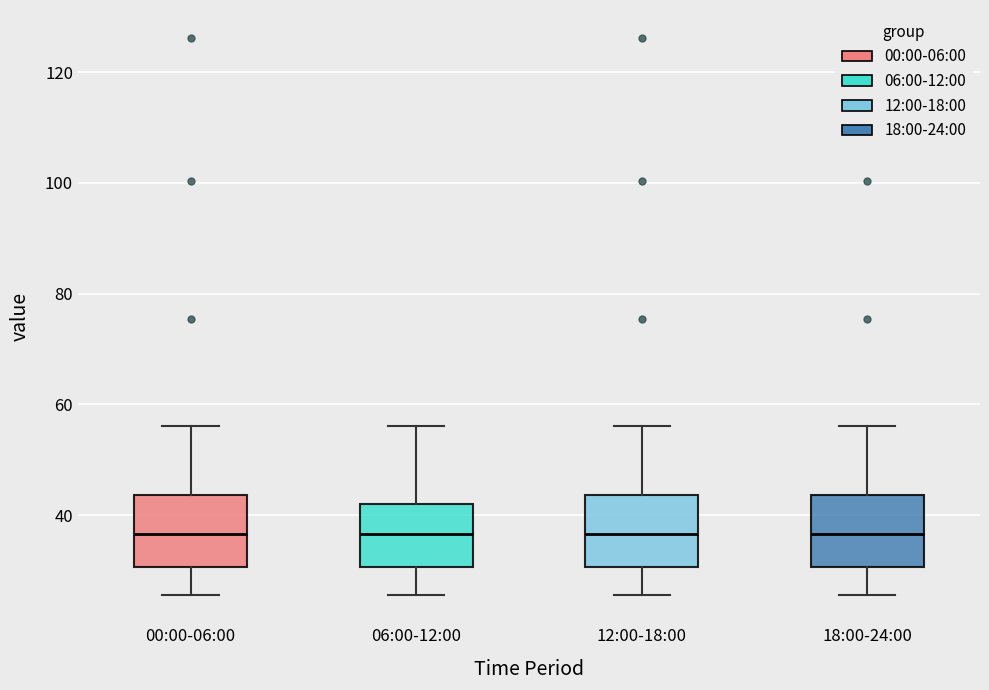

Where does the median line of the box for 06:00-12:00 sit on the y-axis? The values are not printed on the chart, so give them approximately, as read against the axis.

36